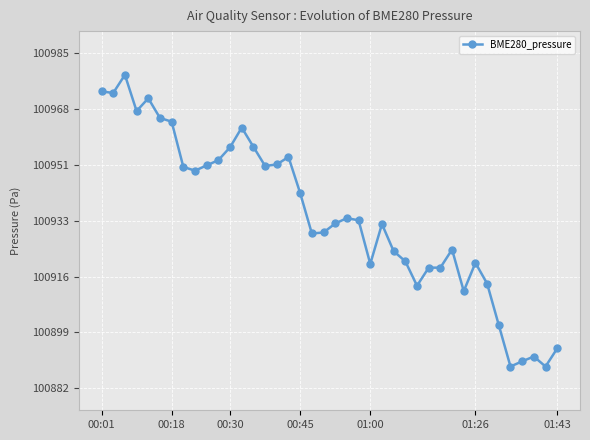

What is the average value?

100934.9